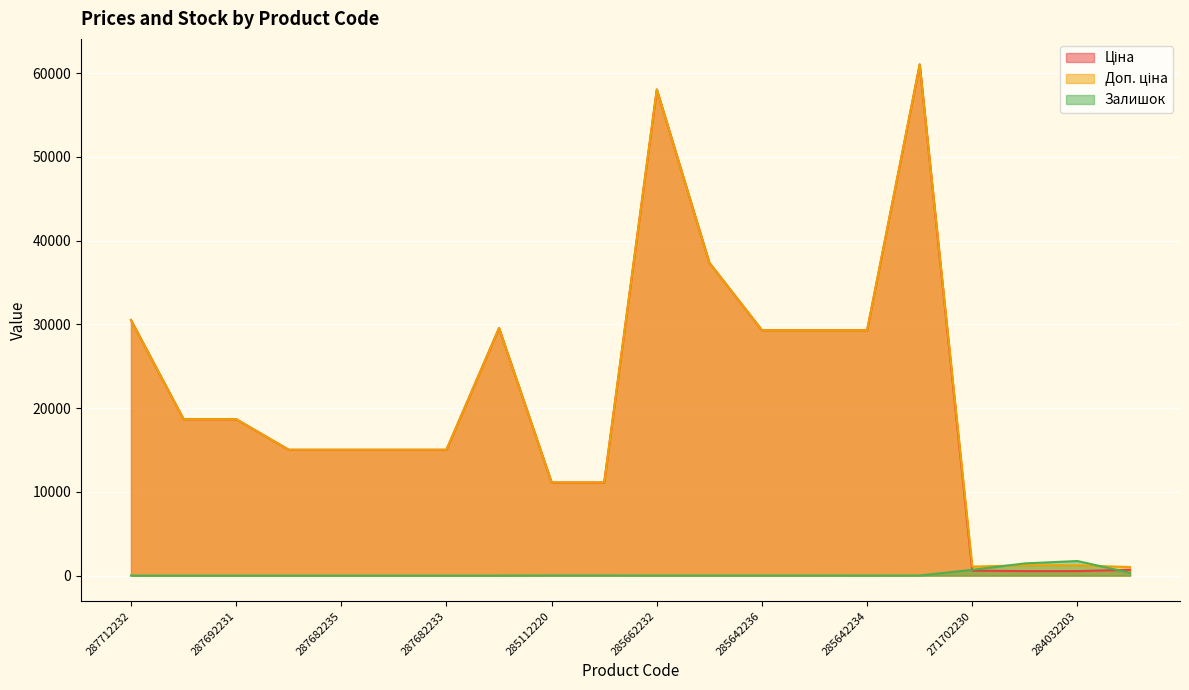

Reading left to right, what are all the values shown in this chart?

Ціна: 287712232=30512.3	287692233=18671.5	287692231=18671.5	287682236=15019.2	287682235=15019.2	287682234=15019.2	287682233=15019.2	287702232=29548.9	285112220=11113.6	285112217=11113.6	285662232=58037.0	285652233=37343.0	285642236=29294.9	285642235=29294.9	285642234=29294.9	285672232=61024.7	271702230=586.0	284032204=535.4	284032203=535.4	259552213=689.1
Доп. ціна: 287712232=30512.3	287692233=18671.5	287692231=18671.5	287682236=15019.2	287682235=15019.2	287682234=15019.2	287682233=15019.2	287702232=29548.9	285112220=11113.6	285112217=11113.6	285662232=58037.0	285652233=37343.0	285642236=29294.9	285642235=29294.9	285642234=29294.9	285672232=61024.7	271702230=1074.5	284032204=1227.2	284032203=1227.2	259552213=1017.8
Залишок: 287712232=0.0	287692233=0.0	287692231=0.0	287682236=0.0	287682235=0.0	287682234=0.0	287682233=0.0	287702232=0.0	285112220=17.0	285112217=17.0	285662232=13.0	285652233=13.0	285642236=12.0	285642235=12.0	285642234=8.0	285672232=16.0	271702230=690.0	284032204=1455.0	284032203=1740.0	259552213=330.0